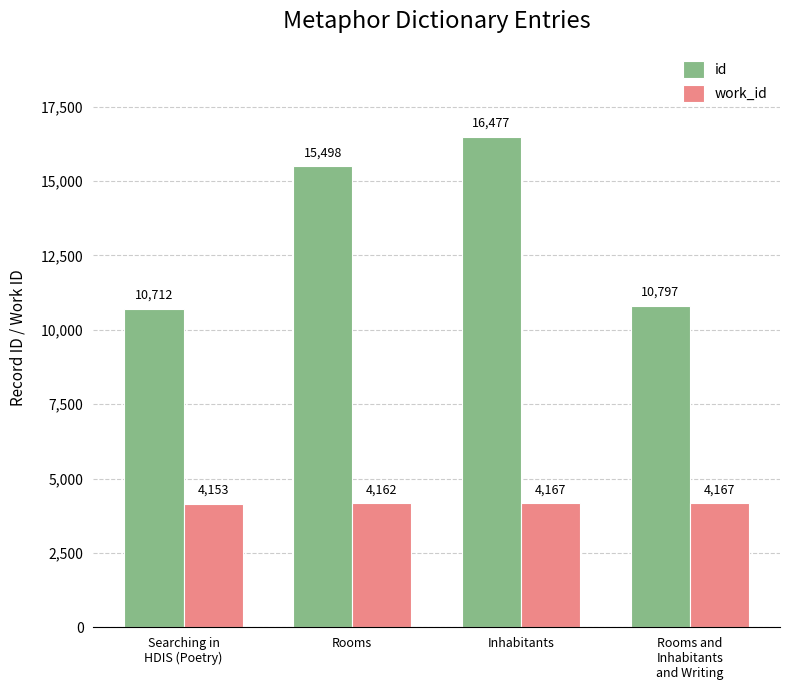

What is the label of the 3rd bar from the left?

Inhabitants